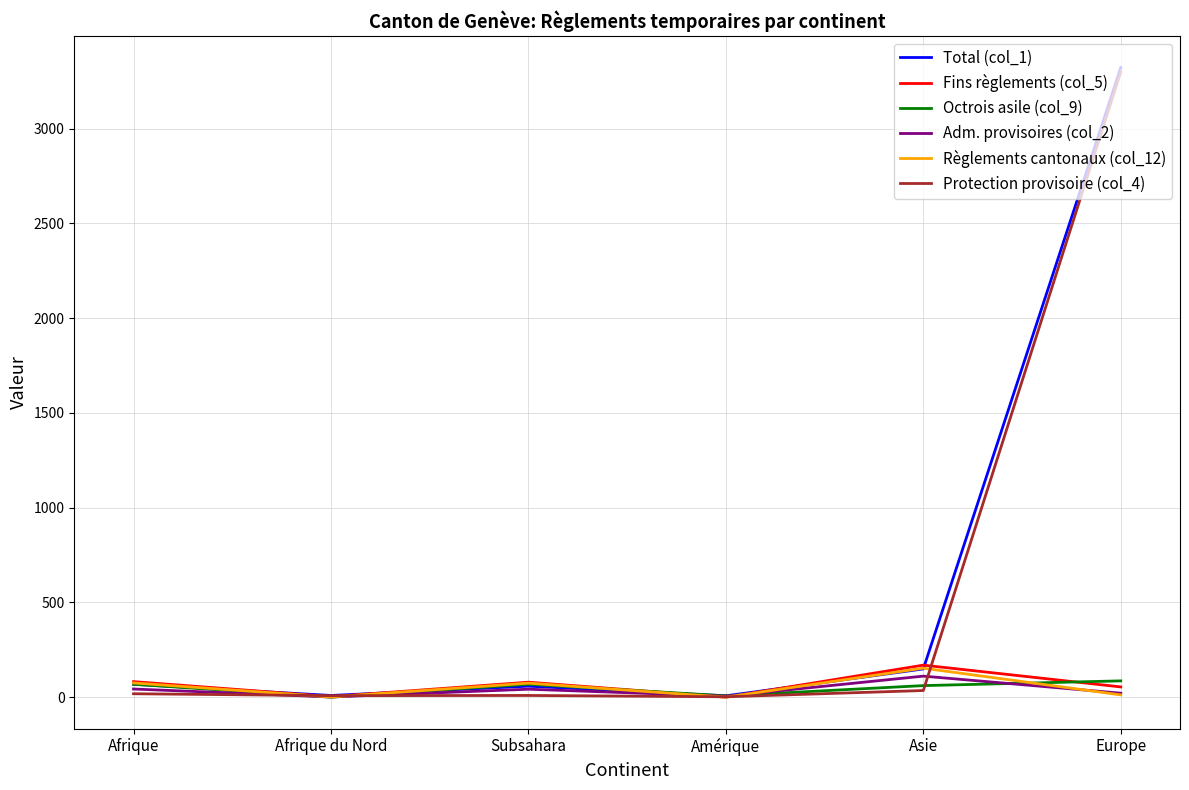

Which category has the highest value across all series?

Europe